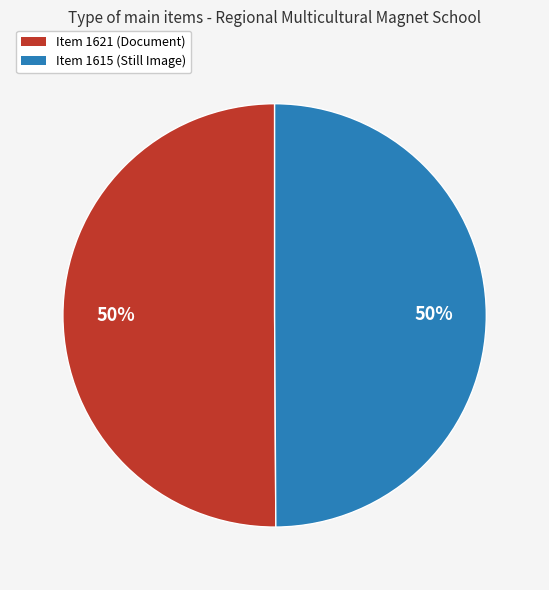

Count the number of slices in the pie.

2